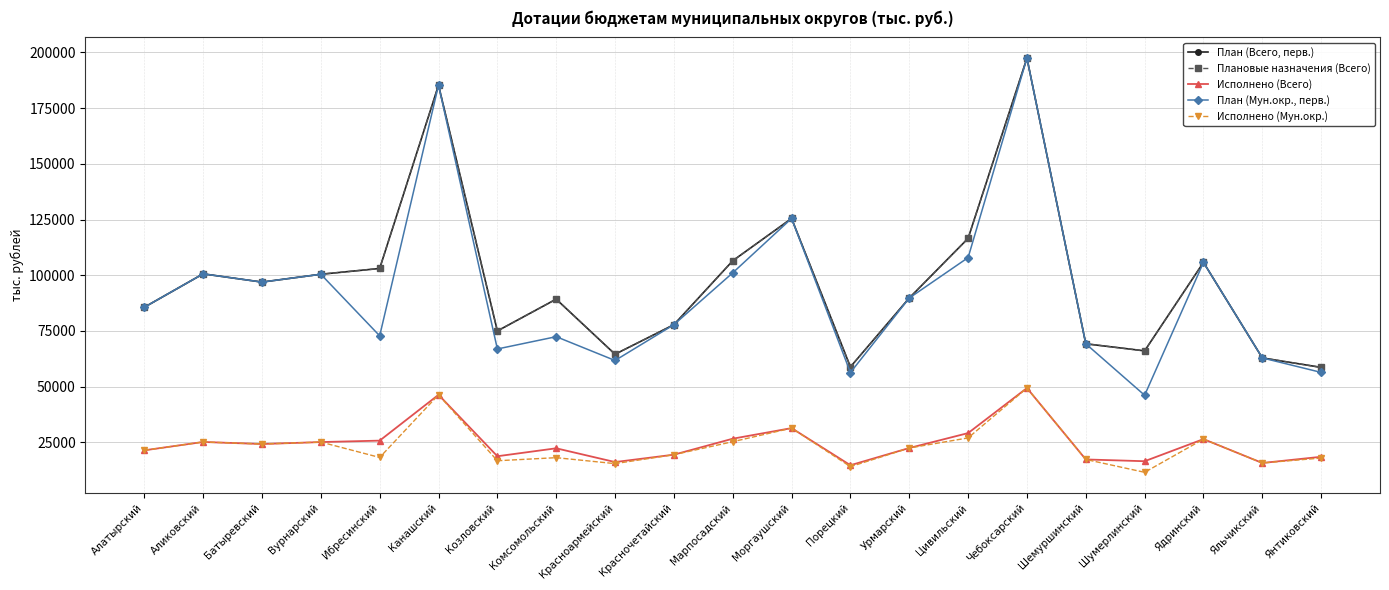

What is the average value of the Плановые назначения (Всего) series?

96924.8